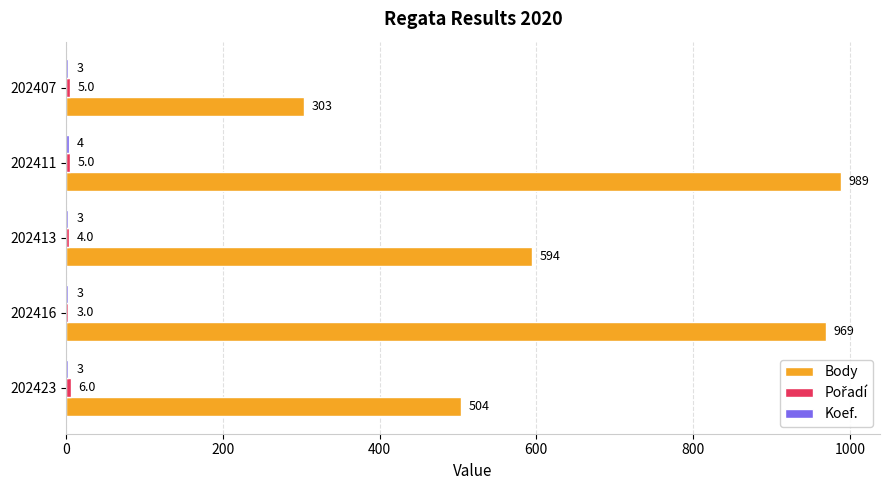

Read the Body value at 202423.

504